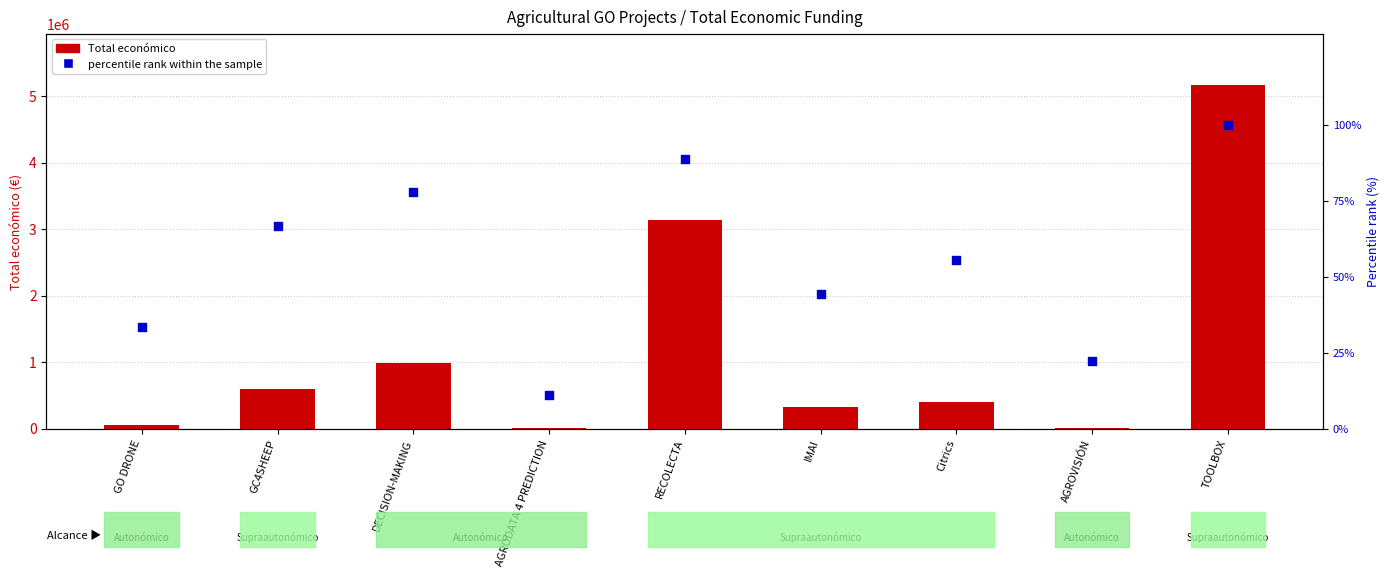

Which series reaches the maximum Y coordinate?

Total económico